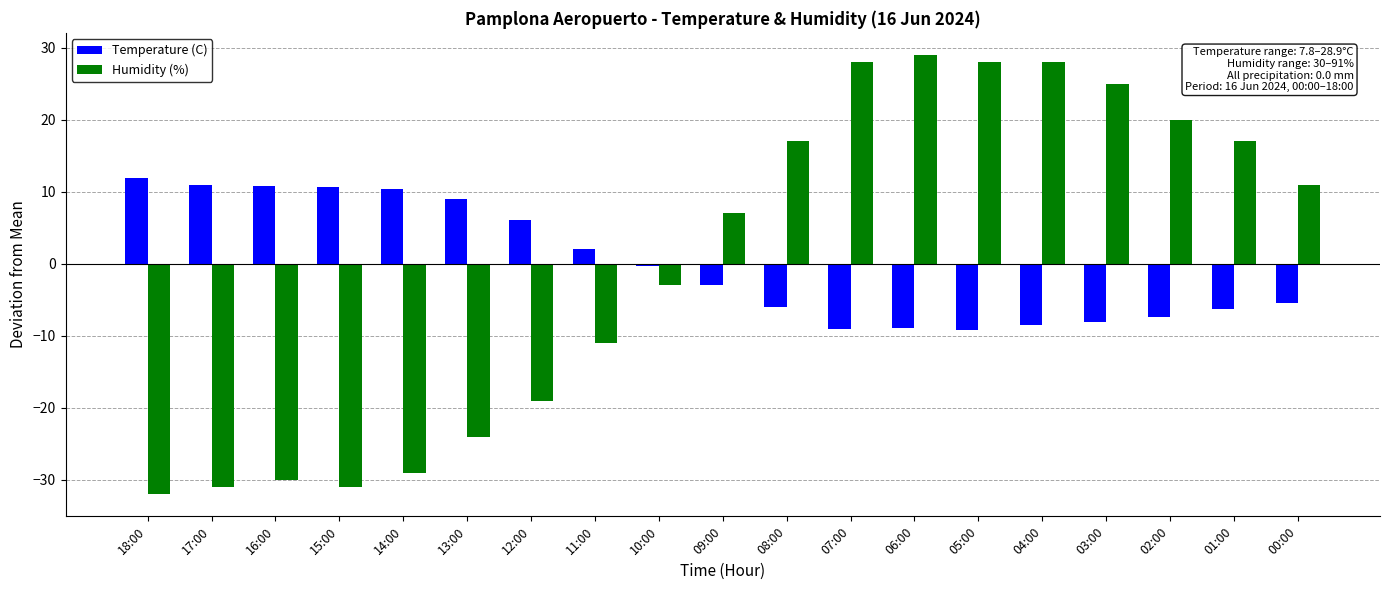

How many bars are there in total?

38